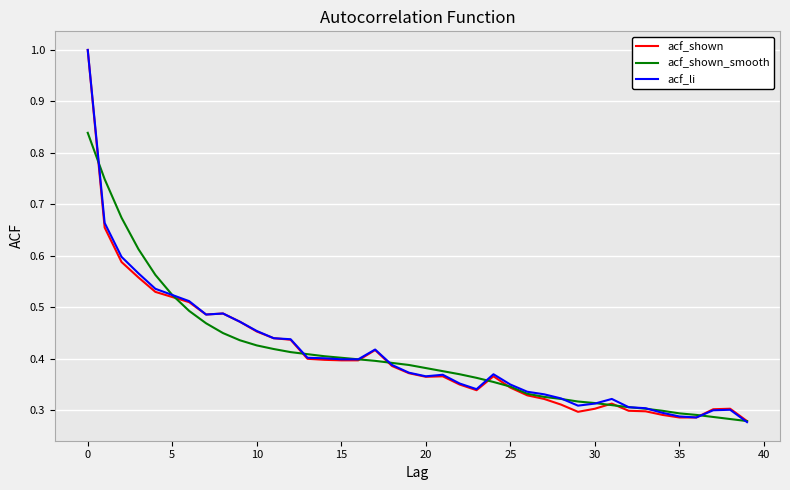

What is the maximum value shown in the chart?

1.0